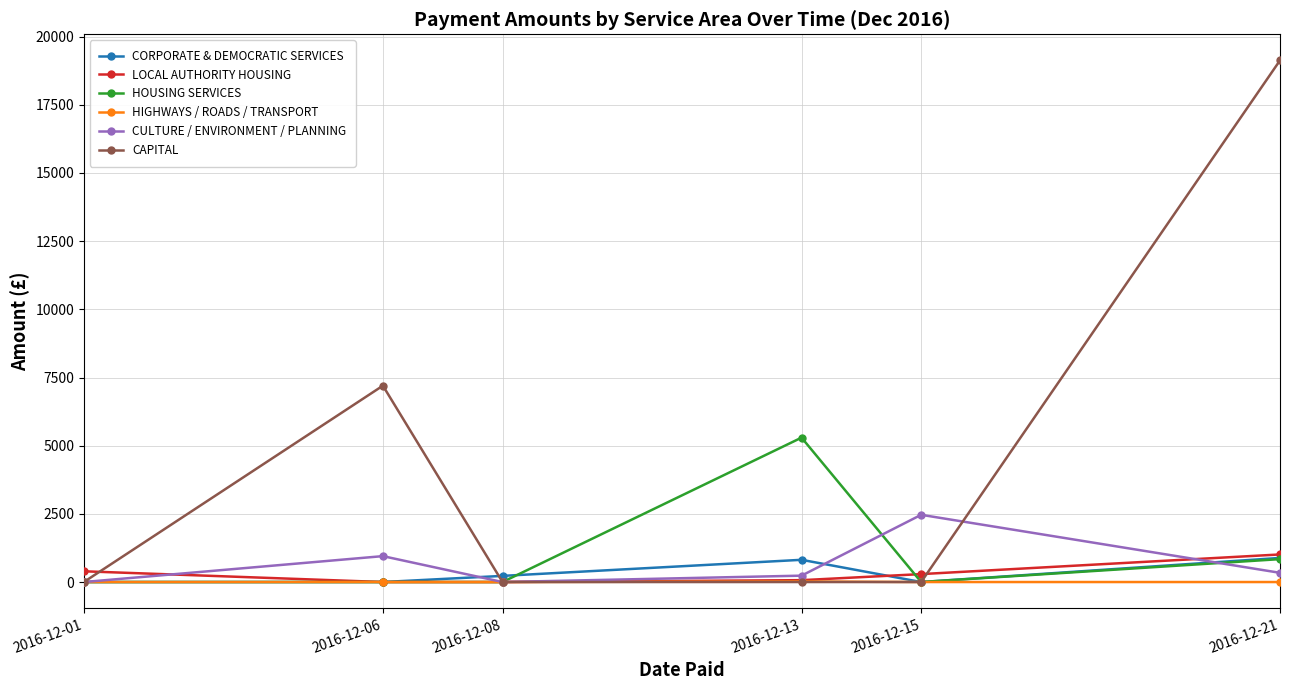

What is the value of the CORPORATE & DEMOCRATIC SERVICES point at the 6th from the left?

884.2